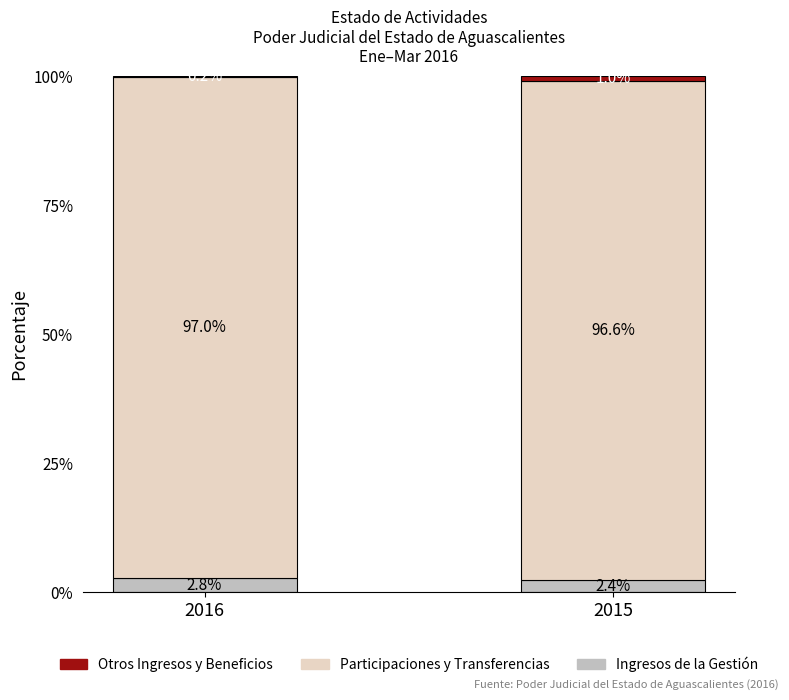

Are the bars horizontal?

No